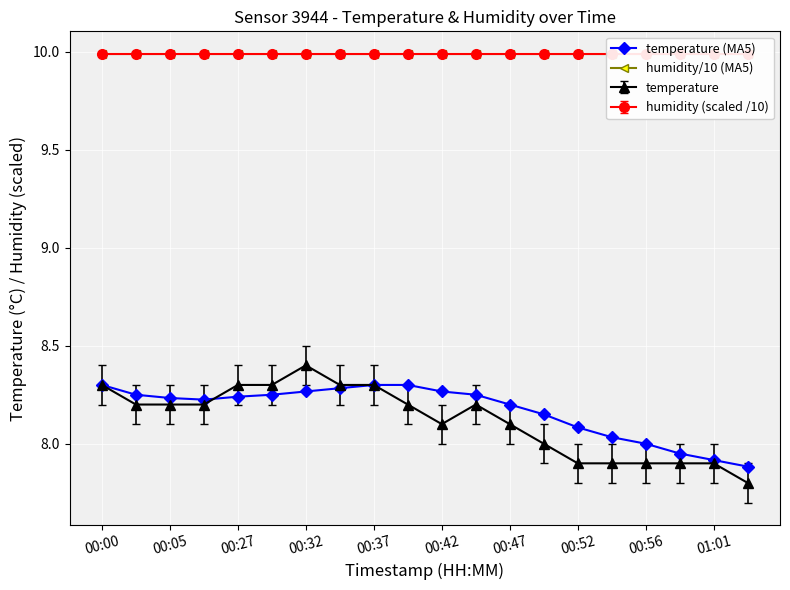

At which category is the sum across all series the highest?

00:00